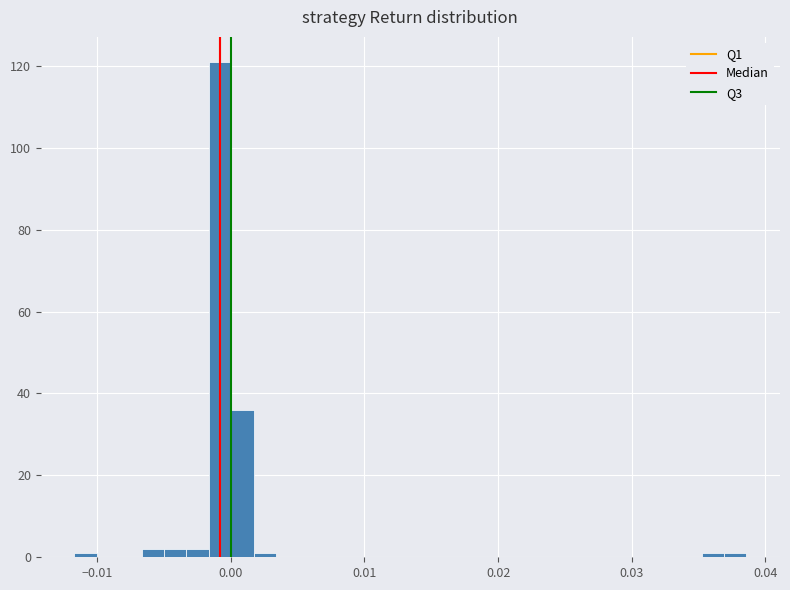

Around what value on the x-axis is the tallest bar? Give the approximate position of its centre, as read against the axis.

-0.001